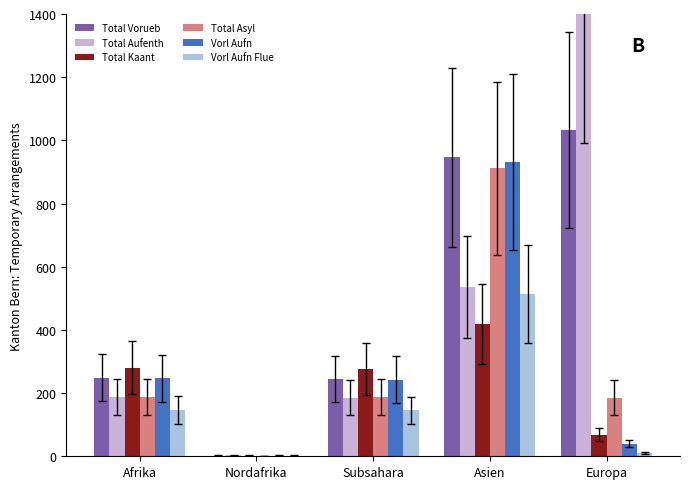

What is the sum of the Vorl Aufn values at Afrika and Europa?

287